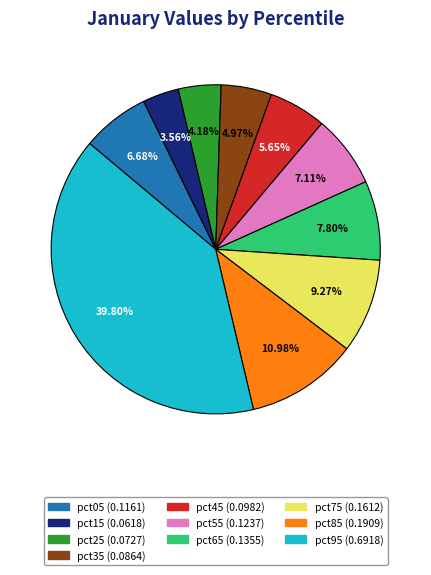

Does pct25 account for over 50% of the chart?

No